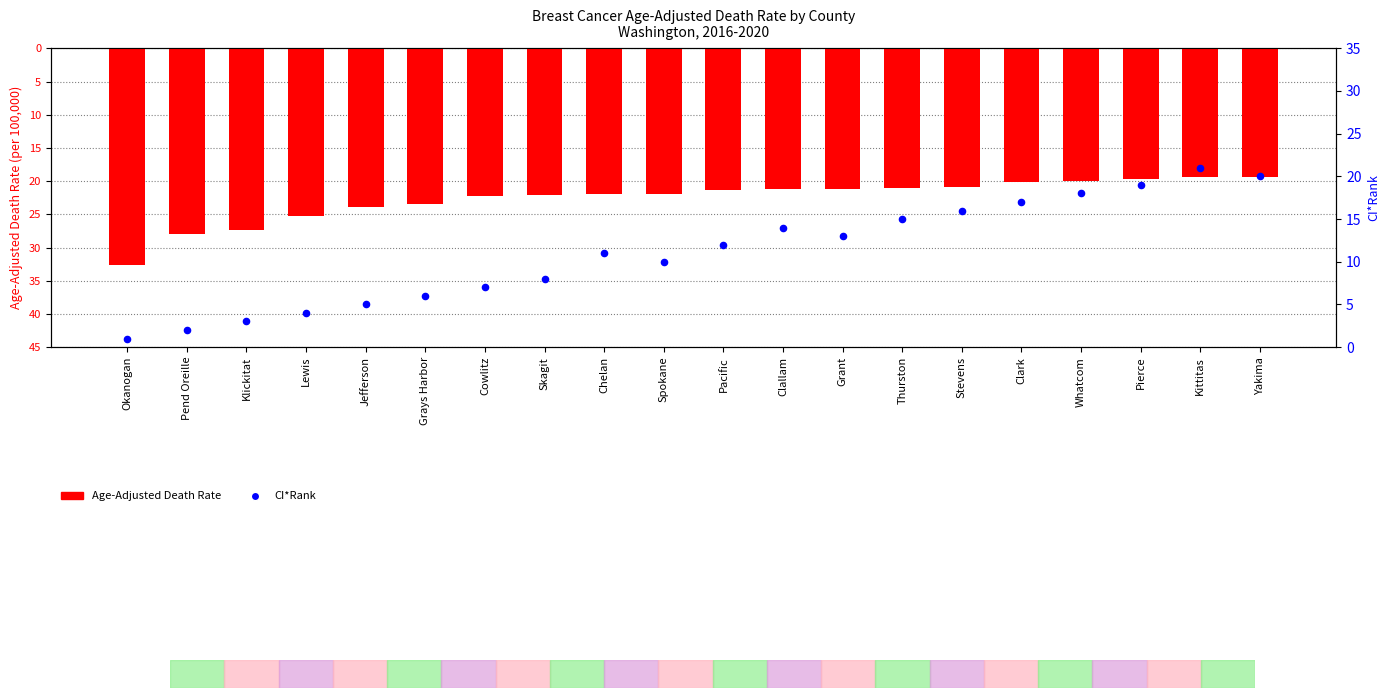

At how many categories does at least one series exceed -22?

20